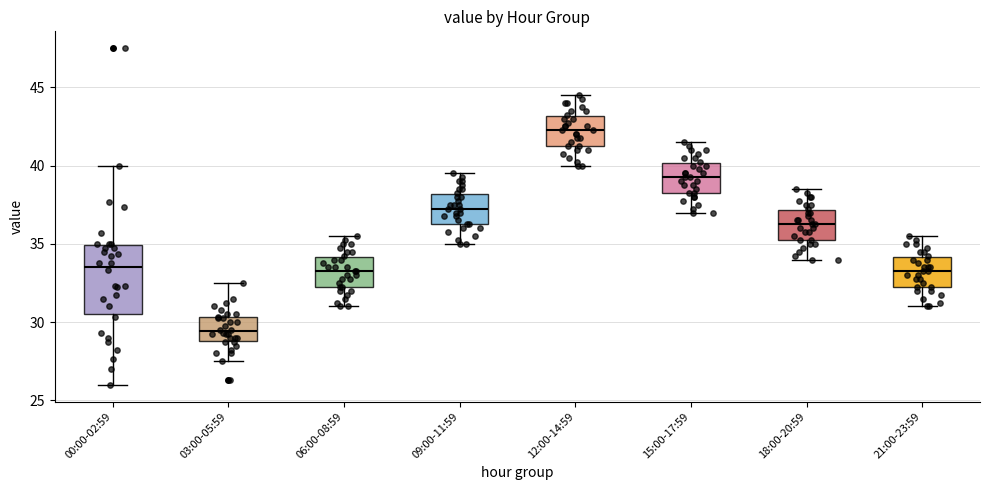

Reading left to right, transcribe this box plot: for each box, give where its median line is, the range the box spans, and where its two whiskers end, as read against the y-axis. The values are not printed on the chart, so give them approximately, as read against the axis.

00:00-02:59: median 33.5, box 30.5 to 35.0, whiskers 26.0 to 40.0
03:00-05:59: median 29.5, box 29.0 to 30.5, whiskers 27.5 to 32.5
06:00-08:59: median 33.5, box 32.5 to 34.0, whiskers 31.0 to 35.5
09:00-11:59: median 37.5, box 36.5 to 38.0, whiskers 35.0 to 39.5
12:00-14:59: median 42.5, box 41.5 to 43.0, whiskers 40.0 to 44.5
15:00-17:59: median 39.5, box 38.5 to 40.0, whiskers 37.0 to 41.5
18:00-20:59: median 36.5, box 35.5 to 37.0, whiskers 34.0 to 38.5
21:00-23:59: median 33.5, box 32.5 to 34.0, whiskers 31.0 to 35.5